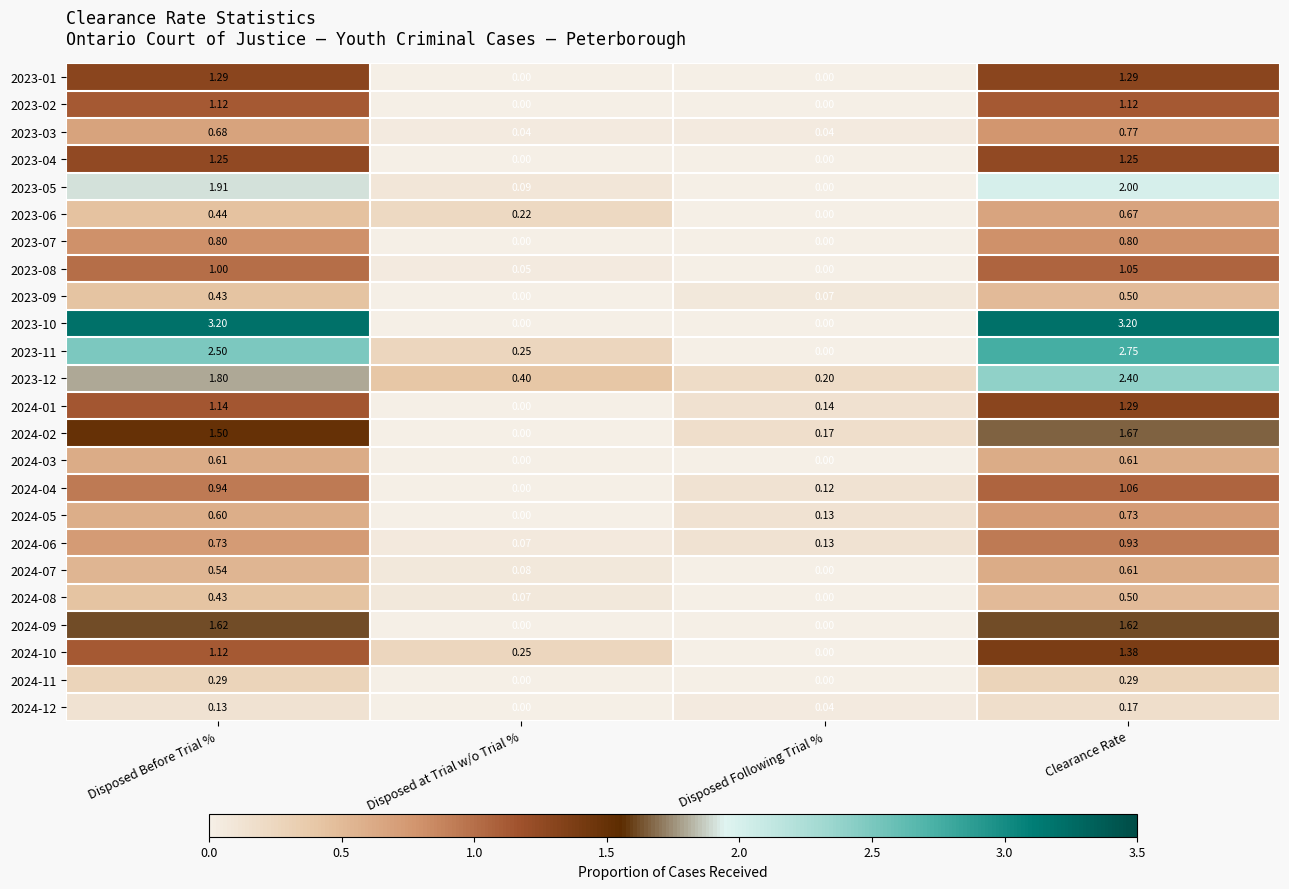

Rank the categories by 2023-05 value from highest to lowest.

Clearance Rate, Disposed Before Trial %, Disposed at Trial w/o Trial %, Disposed Following Trial %